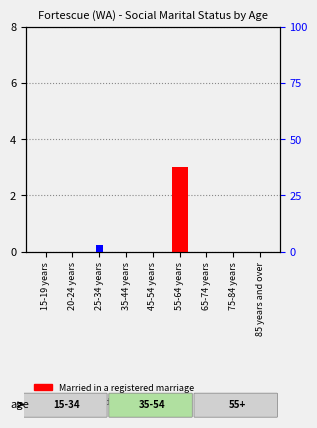

Where is Not married nearest to the value 1?

15-19 years